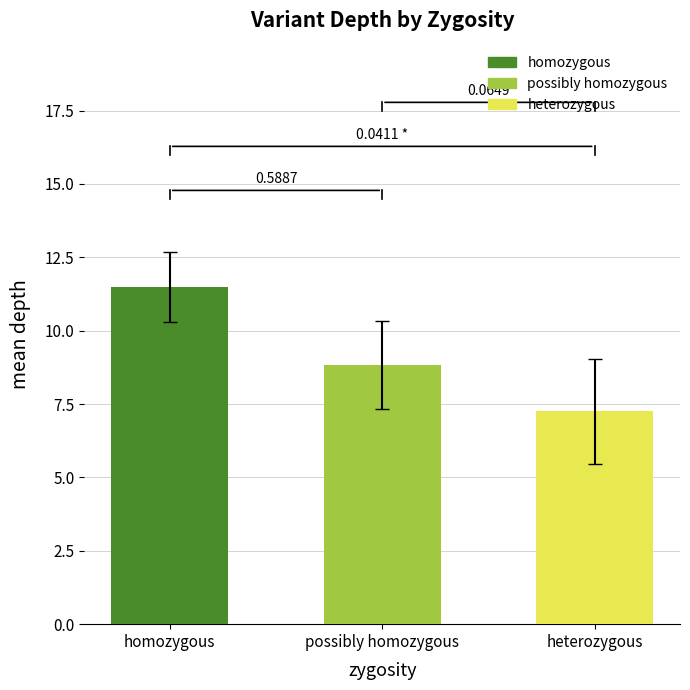

List the labels in order of value, largest first.

homozygous, possibly homozygous, heterozygous